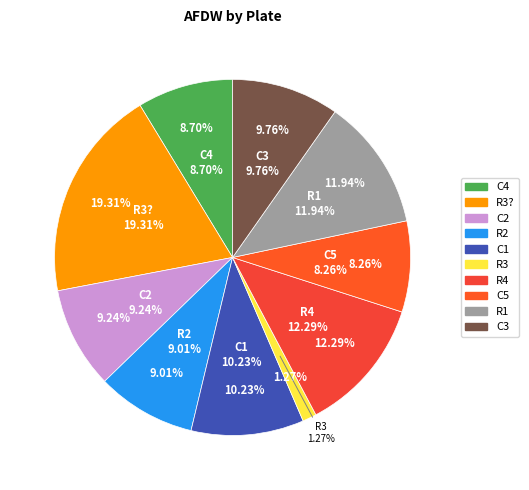

Which category has the biggest portion of the pie?

R3?